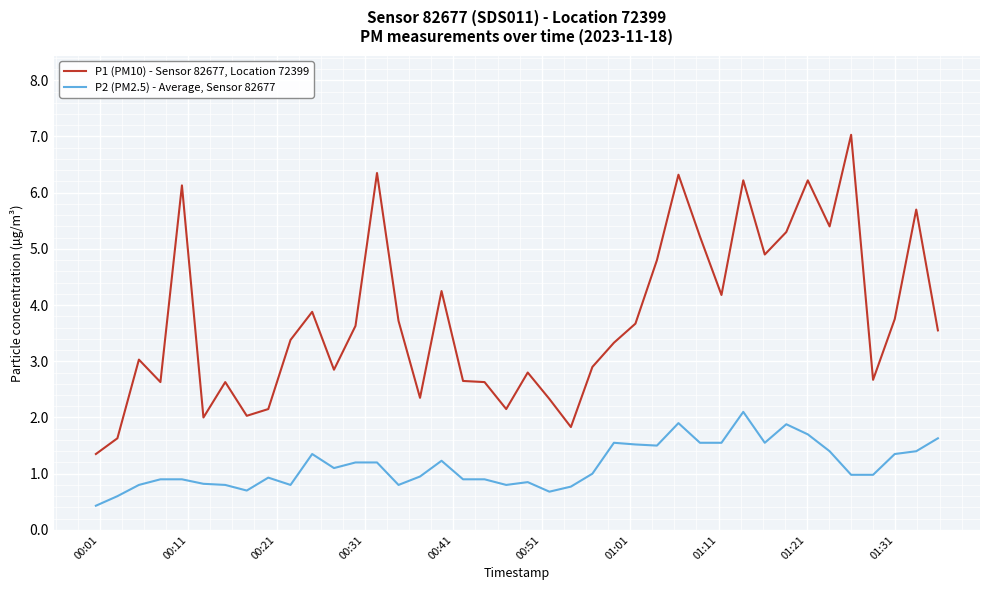

Which series has the largest range (max minus min)?

P1 (PM10) - Sensor 82677, Location 72399